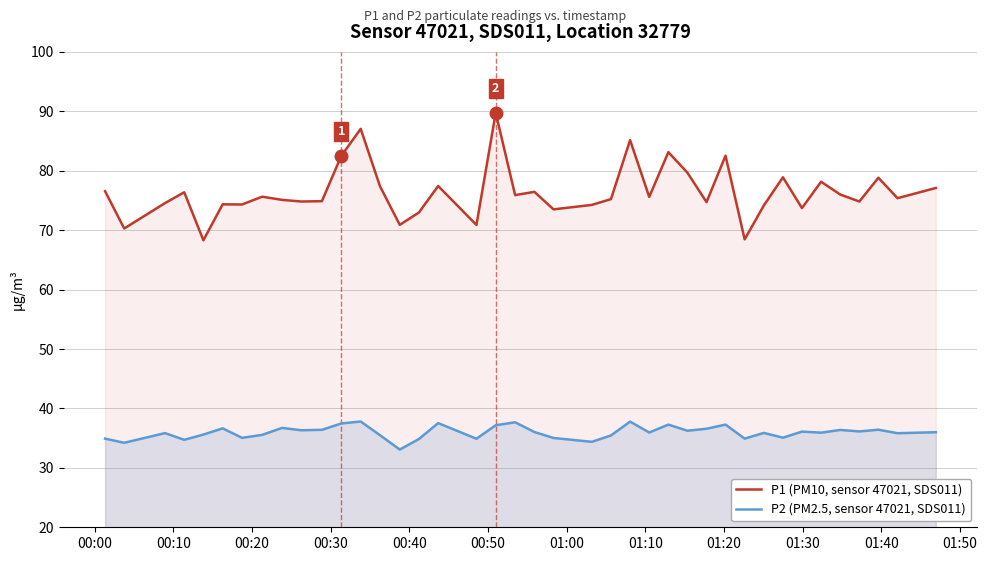

List the series in order of their peak value, highest first.

P1 (PM10, sensor 47021, SDS011), P2 (PM2.5, sensor 47021, SDS011)